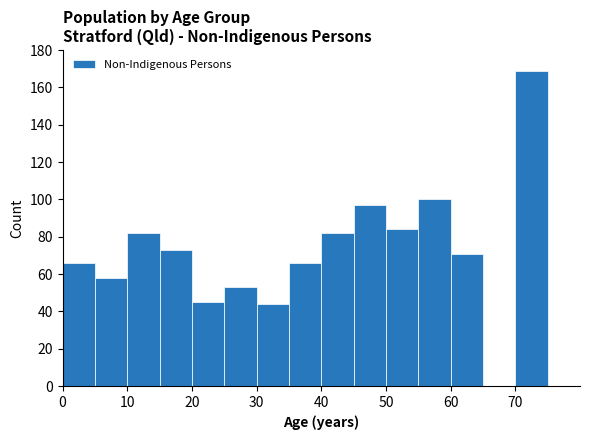

Reading left to right, transcribe this chart: for each bar, give the range it covers on the x-axis and its height. The values are not printed on the chart, so give them approximately, as read against the axis.

0 to 5: 66
5 to 10: 58
10 to 15: 82
15 to 20: 74
20 to 25: 46
25 to 30: 54
30 to 35: 44
35 to 40: 66
40 to 45: 82
45 to 50: 98
50 to 55: 84
55 to 60: 100
60 to 65: 72
65 to 70: 0
70 to 75: 170